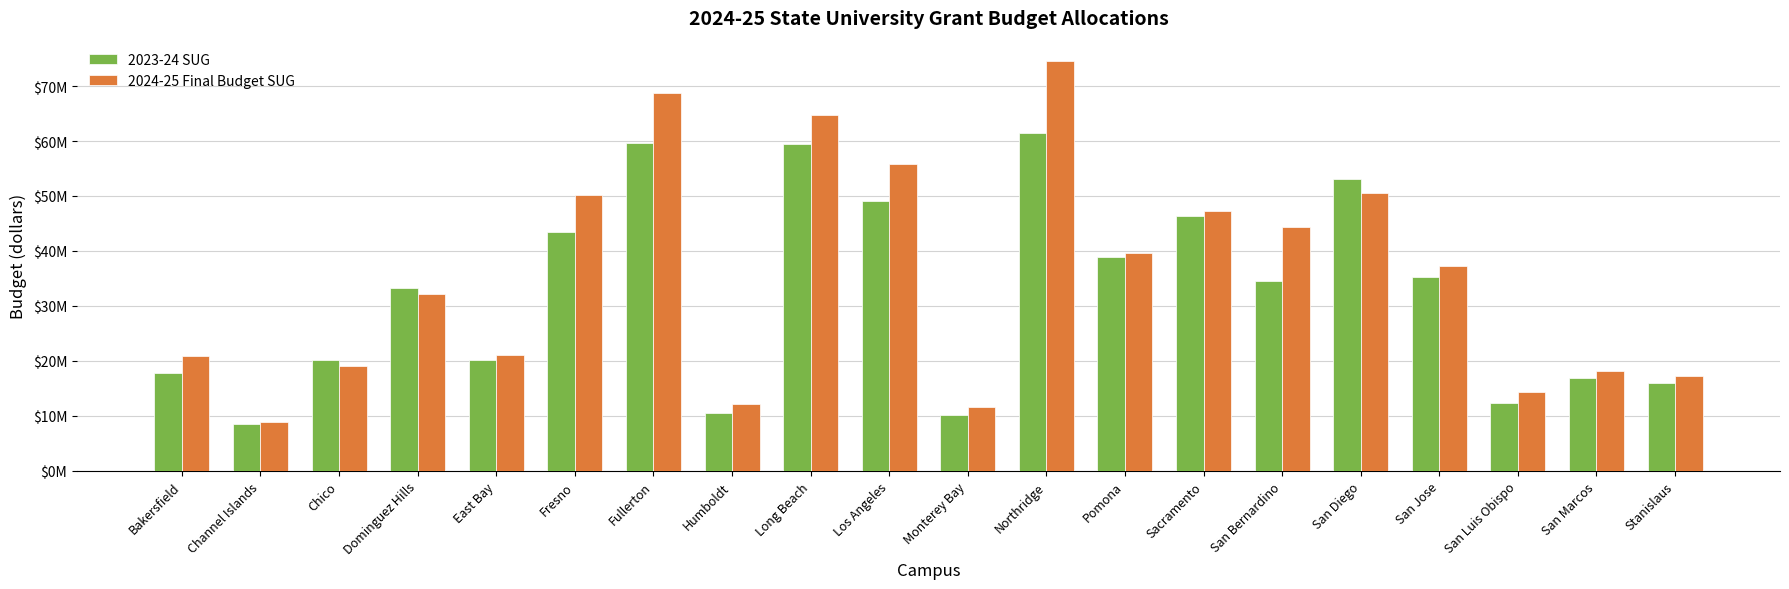

What is the total value across all series at Stanislaus?

33362000